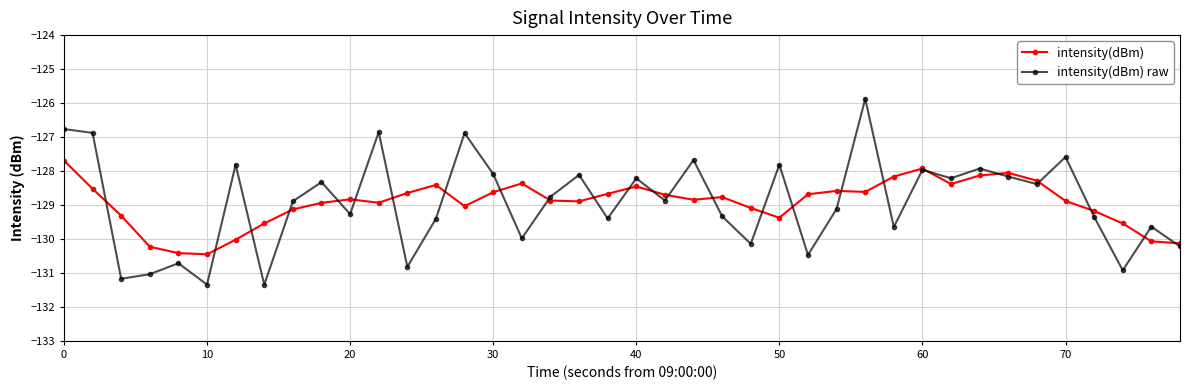

True or false: intensity(dBm) raw has more than 2 points higher than both neighbors.

True